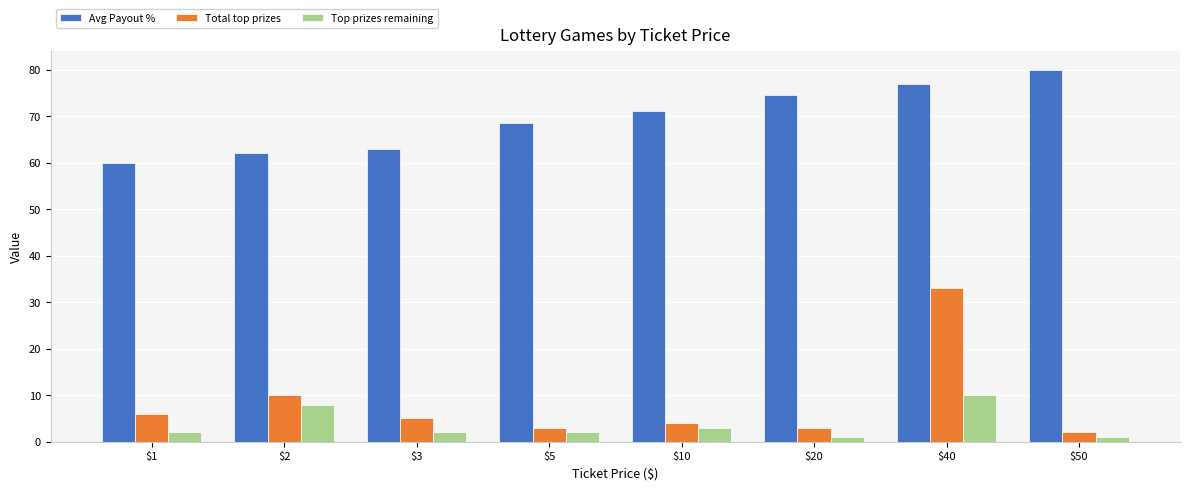

What are all the series names shown in the legend?

Avg Payout %, Total top prizes, Top prizes remaining